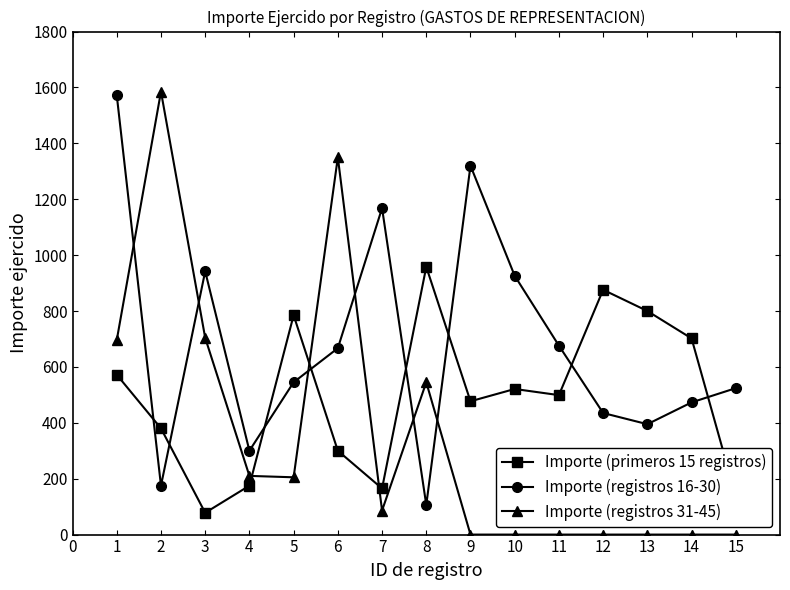

Where is the first local minimum for Importe (primeros 15 registros)?

3